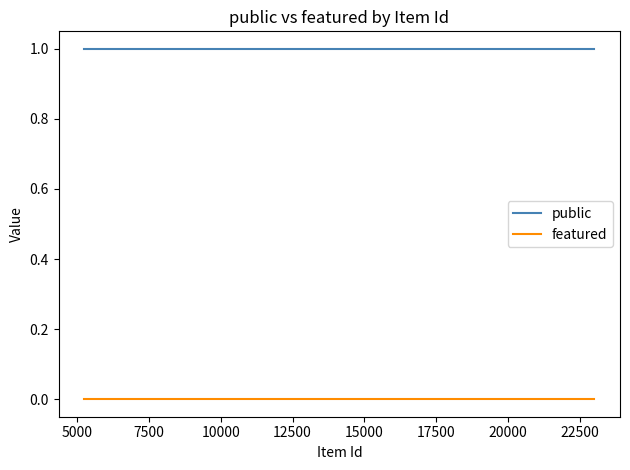

List the series in order of their overall mean, highest first.

public, featured